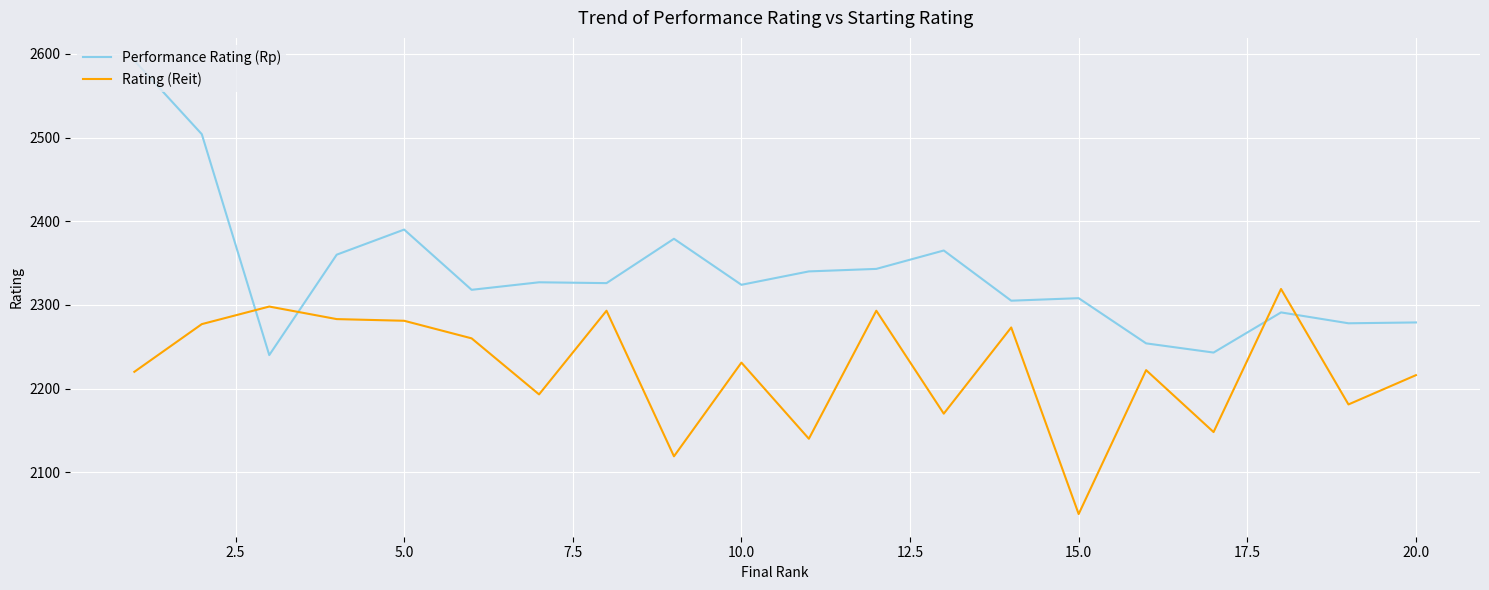

What is the difference between the maximum and minimum values in the Performance Rating (Rp) series?

352